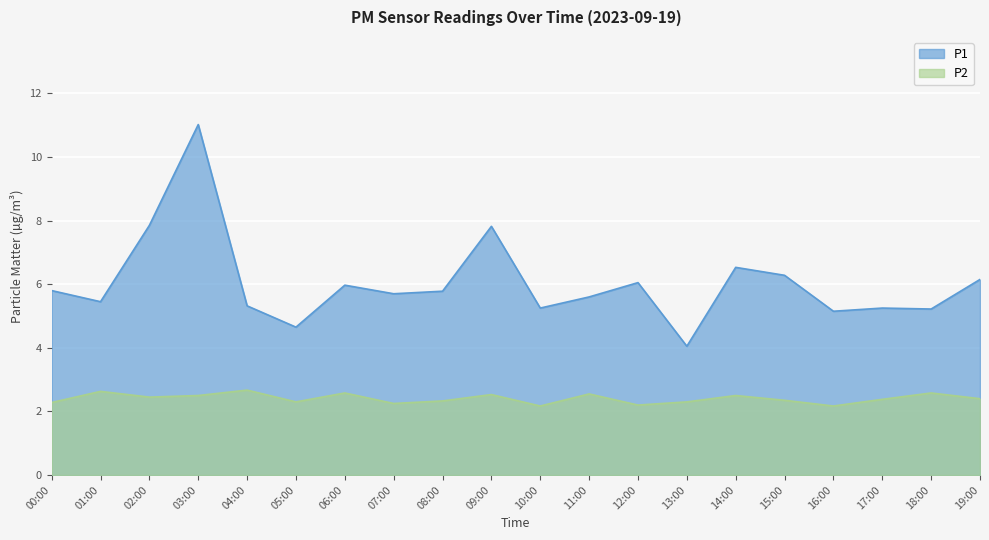

True or false: P1 and P2 cross at least once.

False